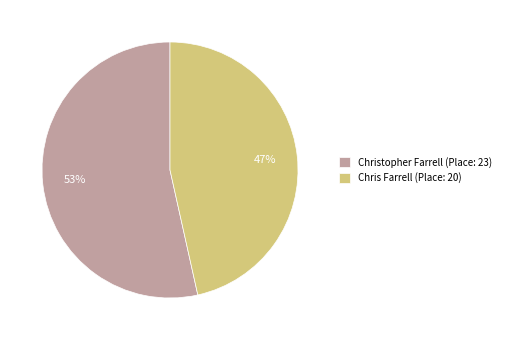

To the nearest percent, what is the combined percentage of Chris Farrell (Place: 20) and Christopher Farrell (Place: 23)?

100%